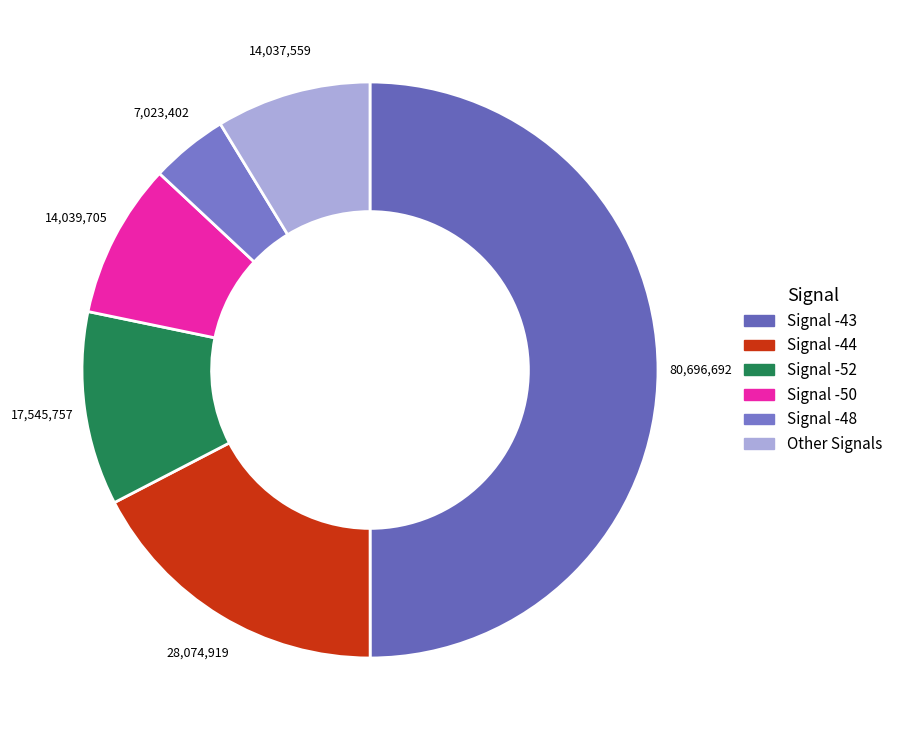

How many segments does this pie chart have?

6